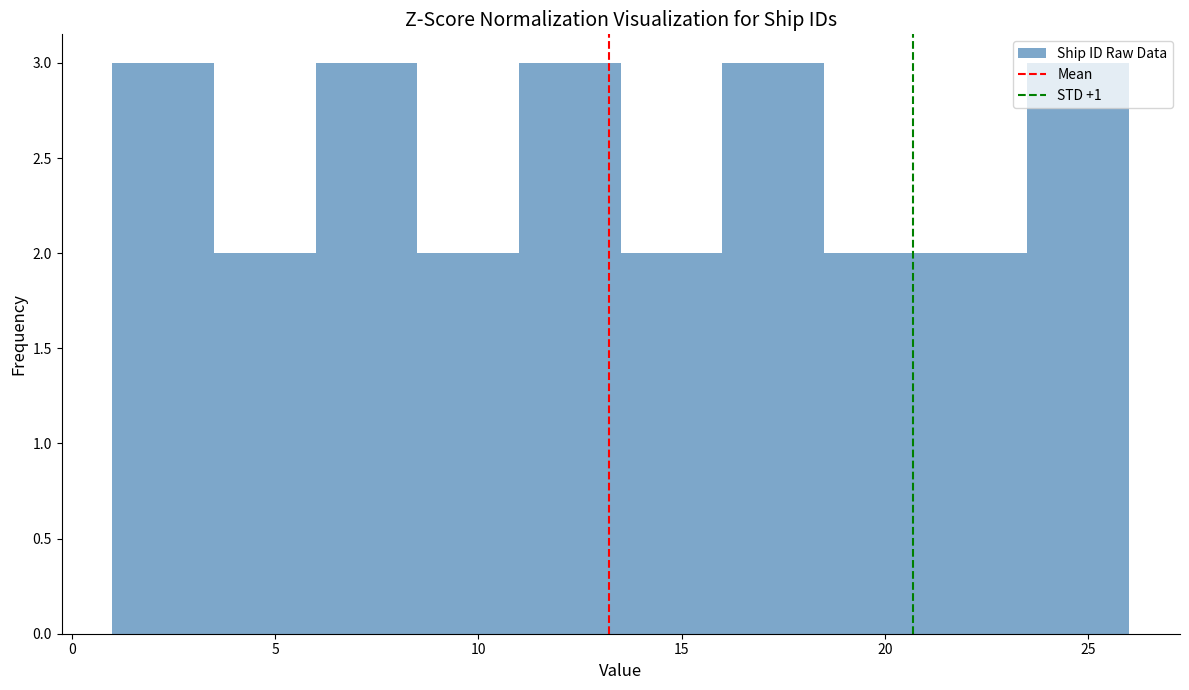

Reading left to right, transcribe this chart: for each bar, give the range it covers on the x-axis and its height. The values are not printed on the chart, so give them approximately, as read against the axis.

1.0 to 3.5: 3
3.5 to 6.0: 2
6.0 to 8.5: 3
8.5 to 11.0: 2
11.0 to 13.5: 3
13.5 to 16.0: 2
16.0 to 18.5: 3
18.5 to 21.0: 2
21.0 to 23.5: 2
23.5 to 26.0: 3